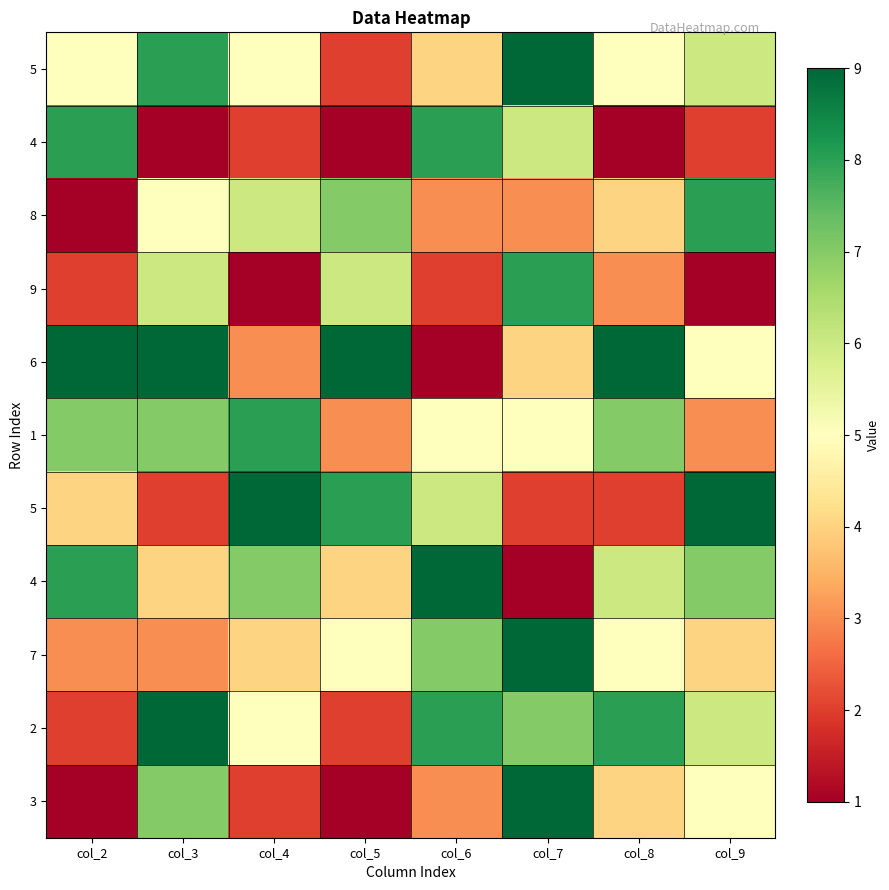

What is the minimum value shown in the chart?

1